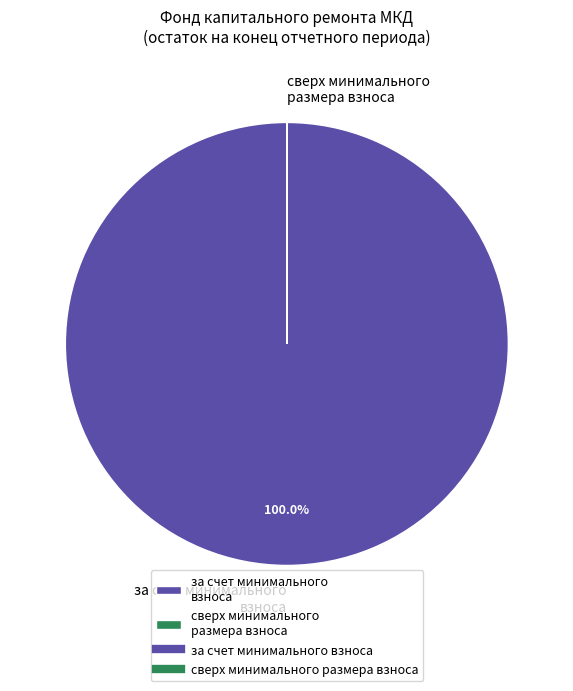

Which slice represents more than half of the pie?

за счет минимального взноса